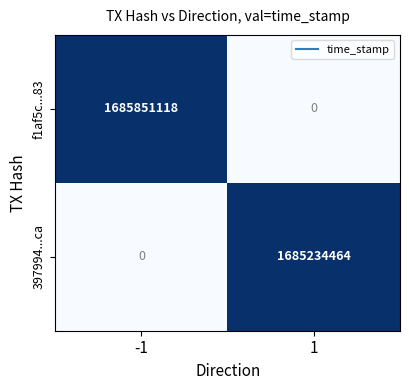

Which series has the widest spread of values?

f1af5c...83